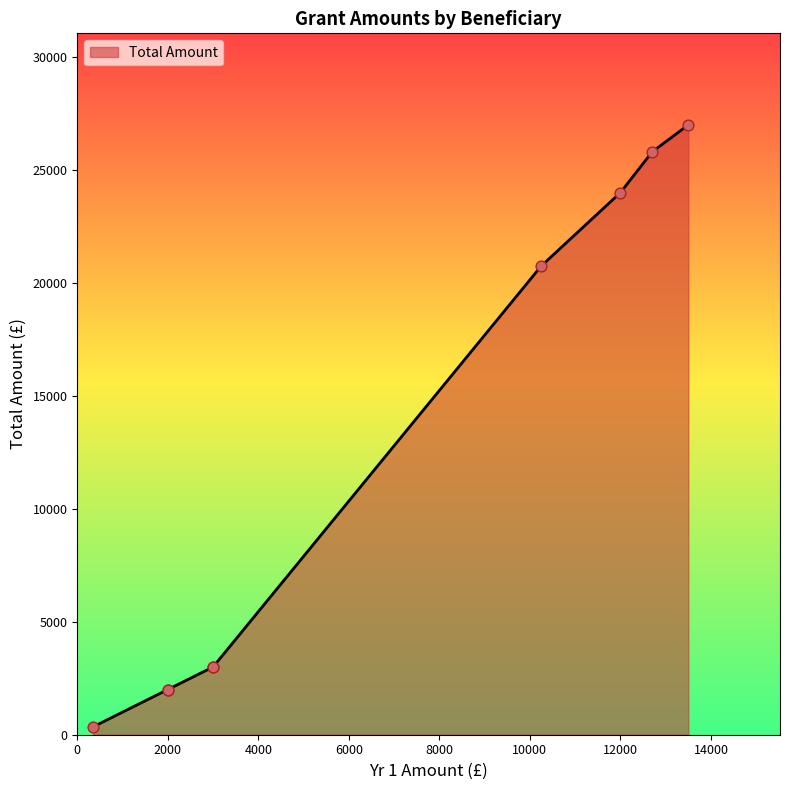

Which has a higher value, Cressing Temple Shed or Christian Youth Outreach?

Cressing Temple Shed